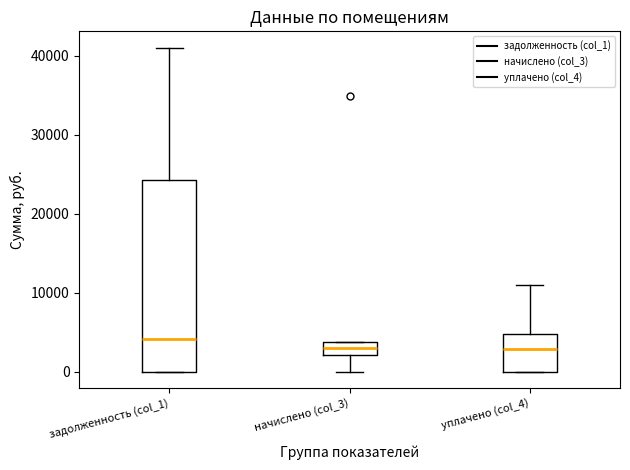

Reading left to right, transcribe this box plot: for each box, give where its median line is, the range the box spans, and where its two whiskers end, as read against the y-axis. The values are not printed on the chart, so give them approximately, as read against the axis.

задолженность (col_1): median 4000, box 0 to 24000, whiskers 0 to 41000
начислено (col_3): median 3000, box 2000 to 4000, whiskers 0 to 4000
уплачено (col_4): median 3000, box 0 to 5000, whiskers 0 to 11000